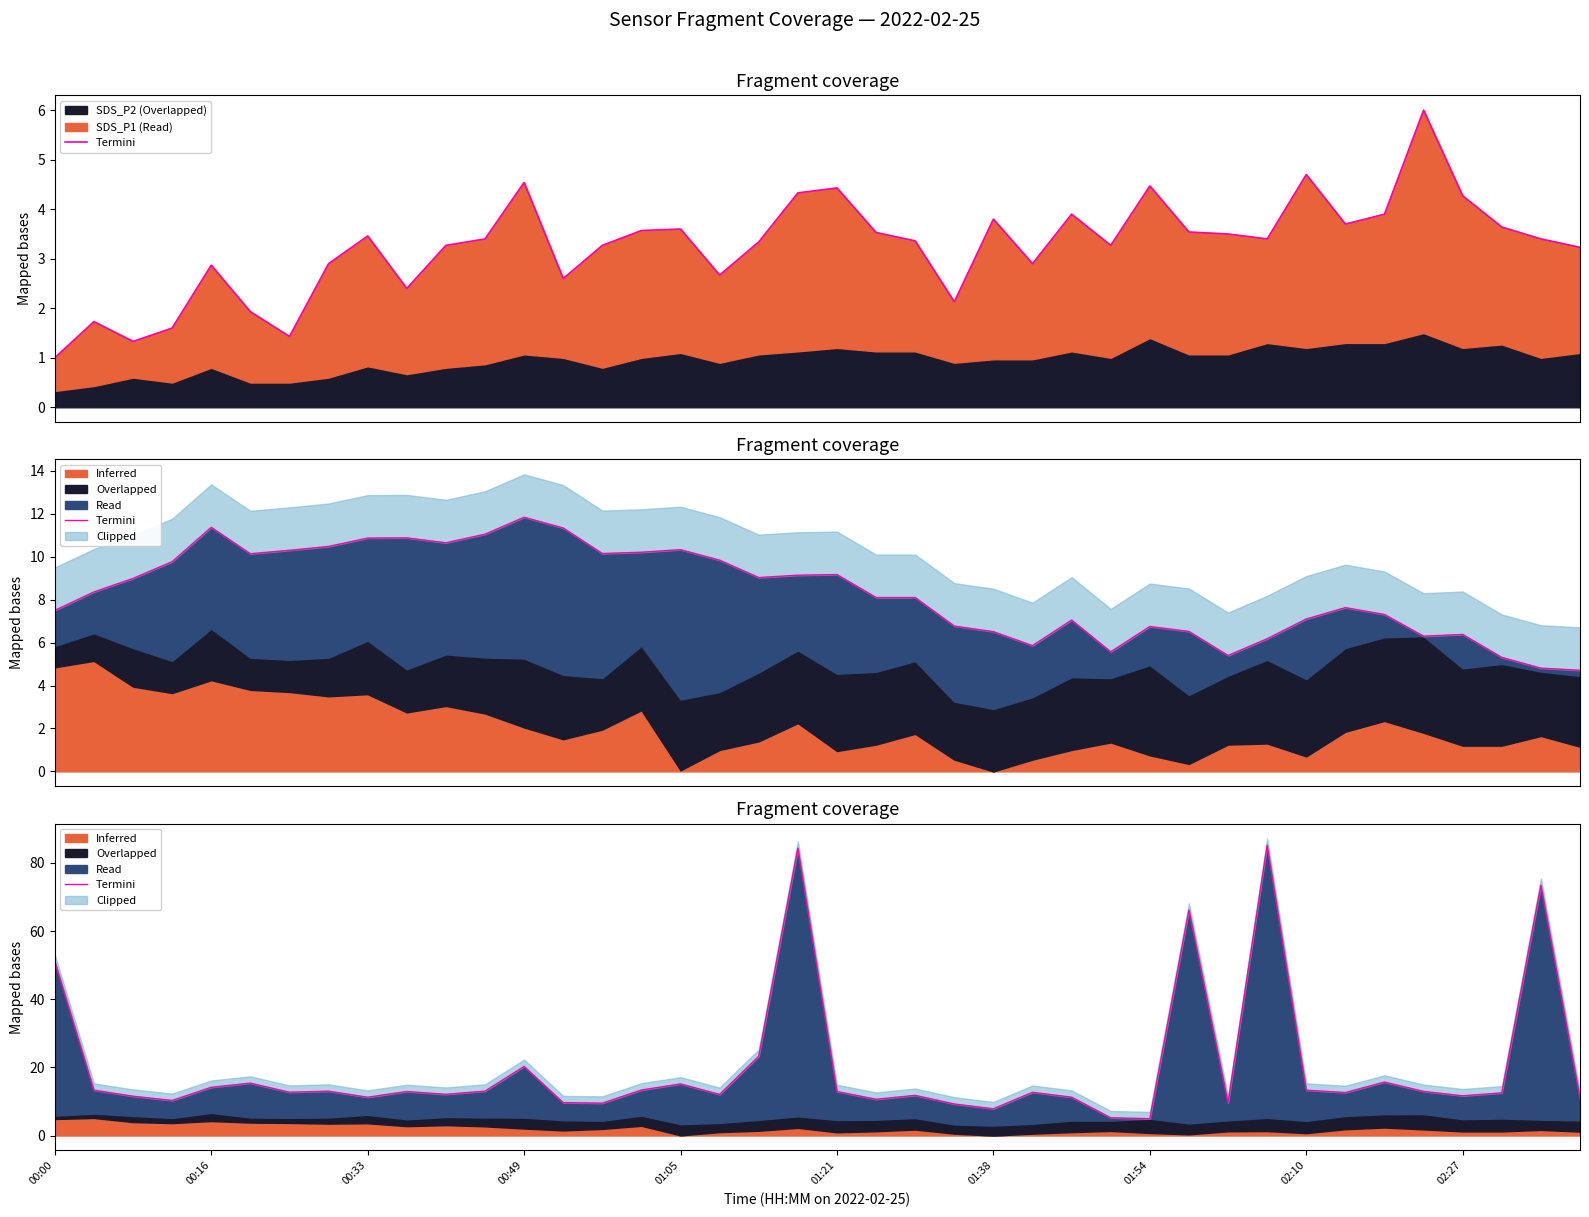

Is it true that the value at 00:49 is 15.4?

False